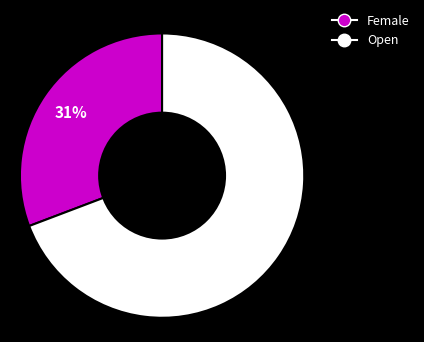

Which slice represents more than half of the pie?

Open